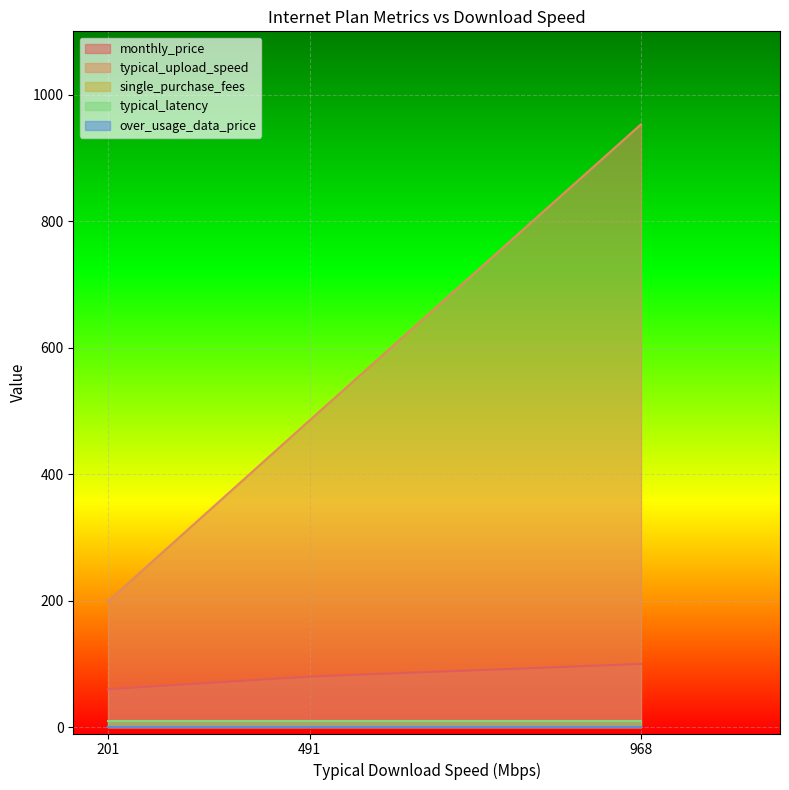

The value of typical_upload_speed at 968 is 301.5. True or false?

False